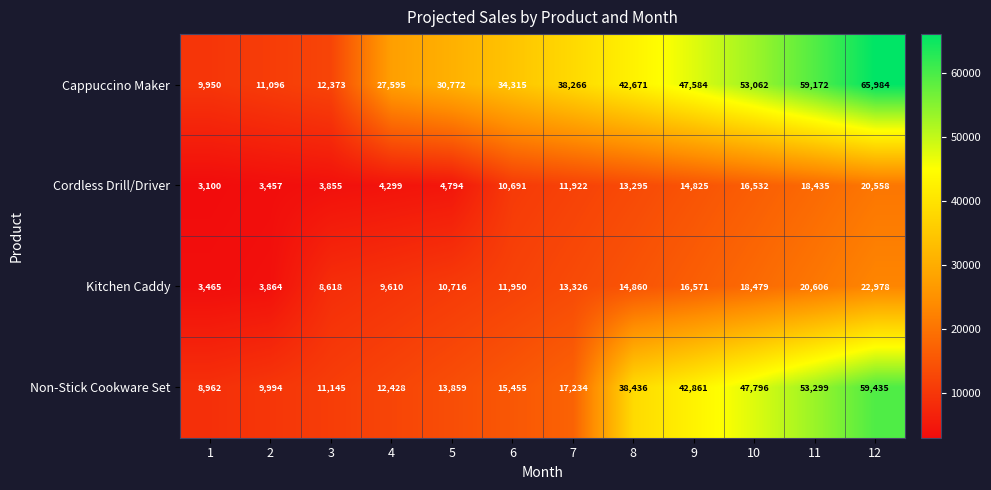

At which category is the sum across all series the highest?

12